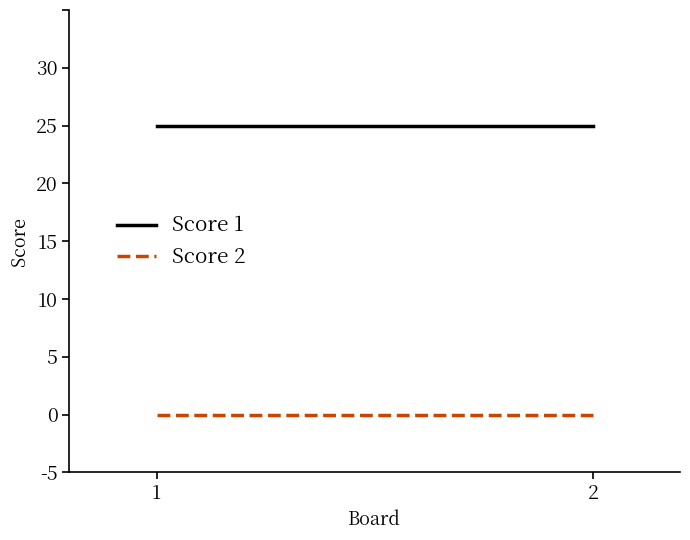

Rank the series by their maximum value, from highest to lowest.

Score 1, Score 2